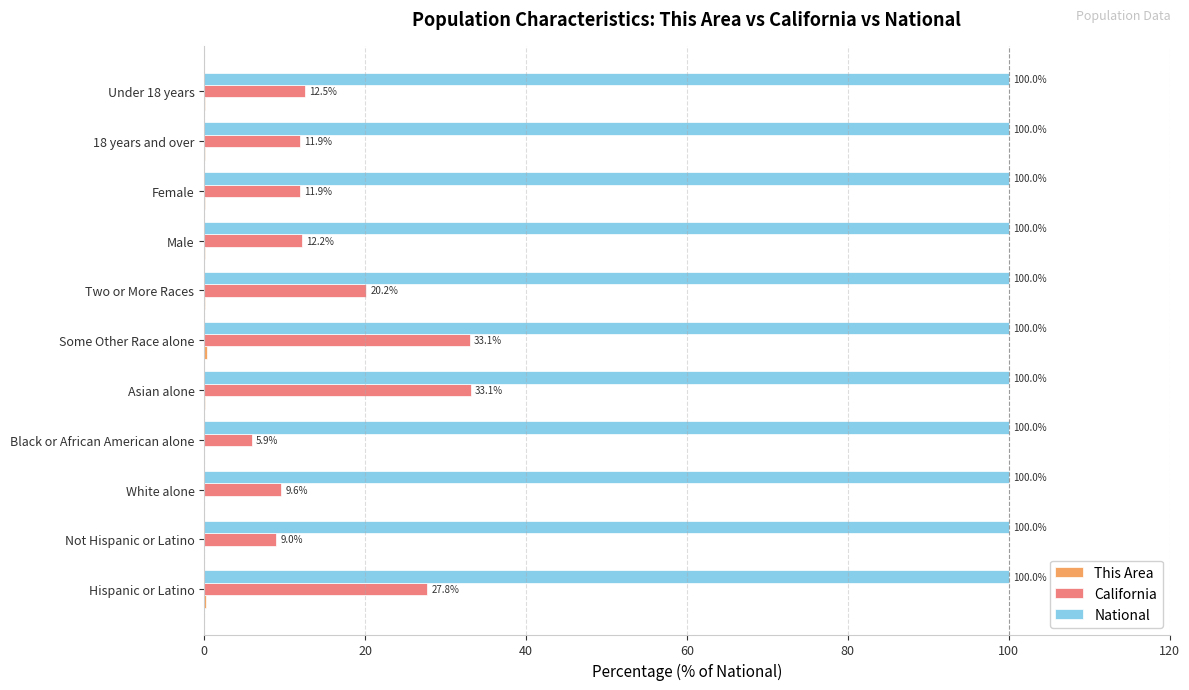

What is the sum of the National values at Female and Two or More Races?

200.0